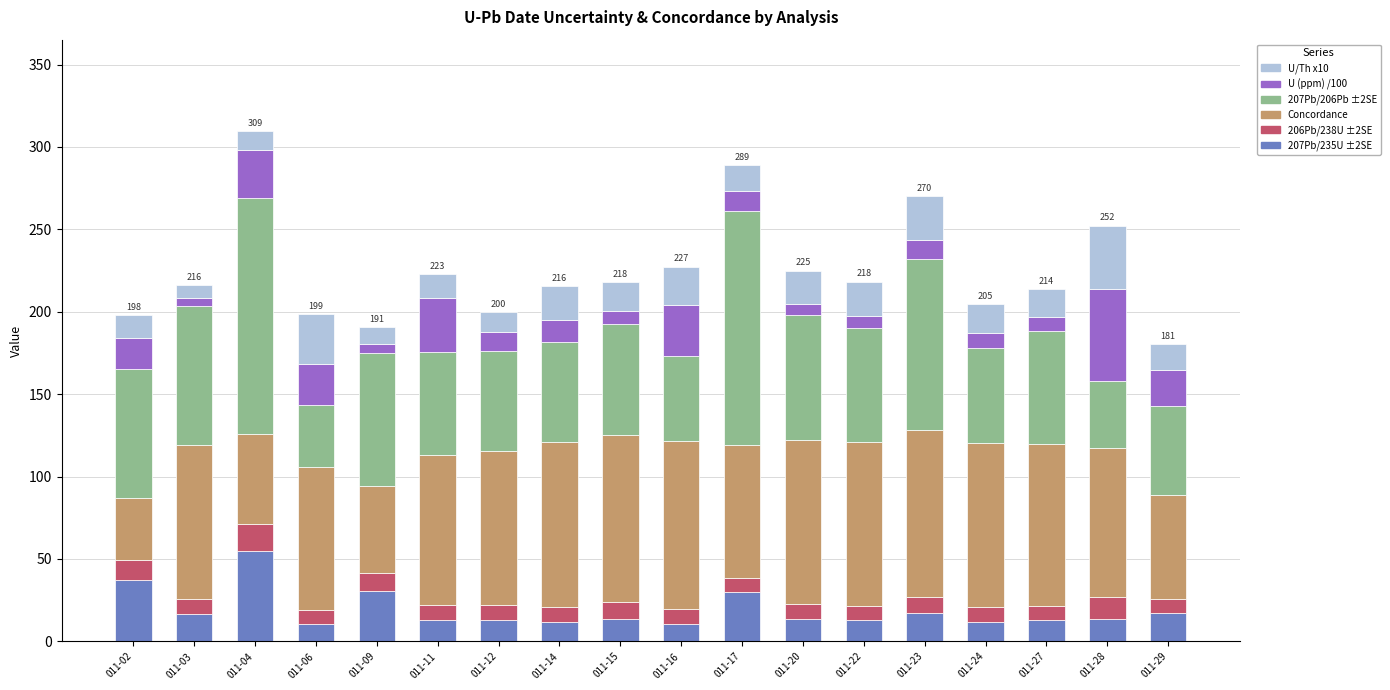

Which category has the highest value in the 207Pb/235U ±2SE series?

011-04